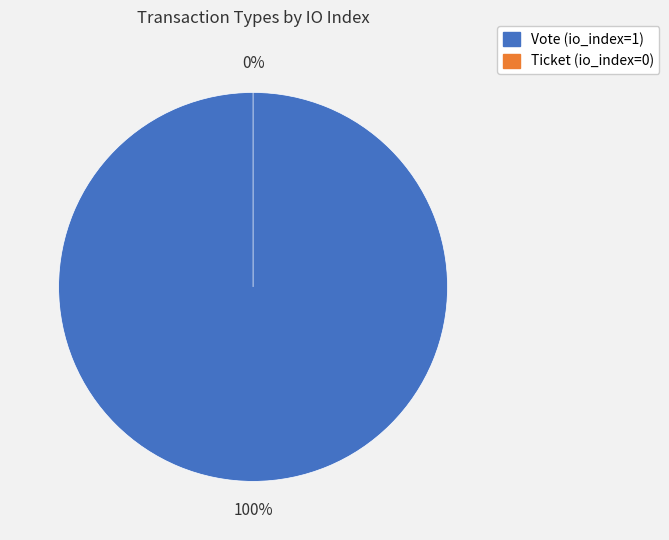

To the nearest percent, what portion does Vote represent?

100%